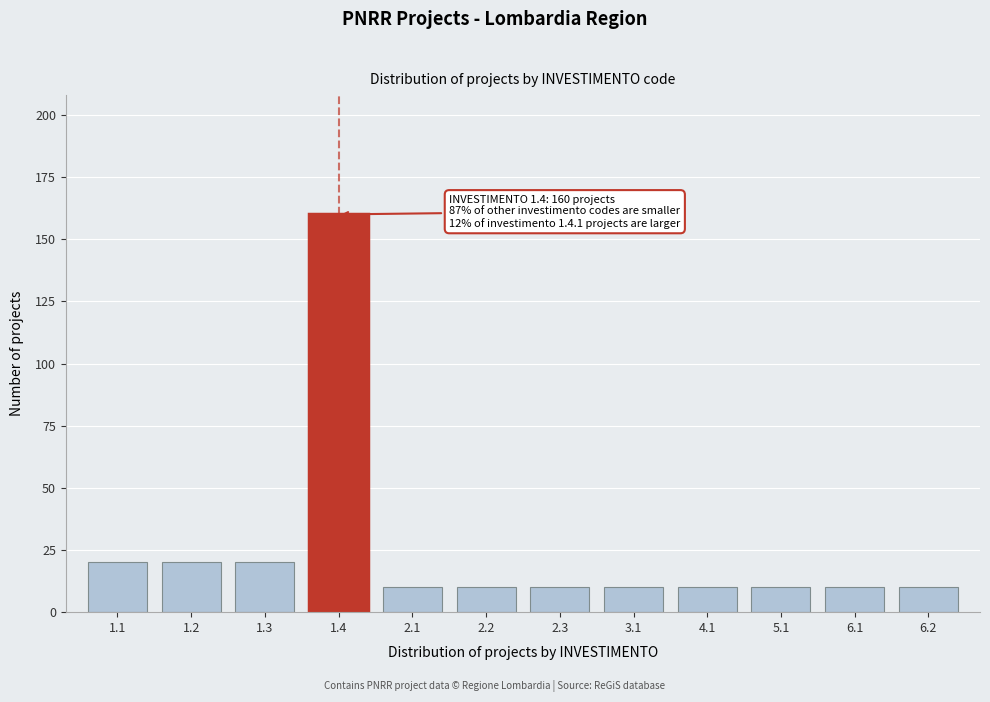

Reading left to right, list all the values displayed in this chart.

1.1=20	1.2=20	1.3=20	1.4=160	2.1=10	2.2=10	2.3=10	3.1=10	4.1=10	5.1=10	6.1=10	6.2=10